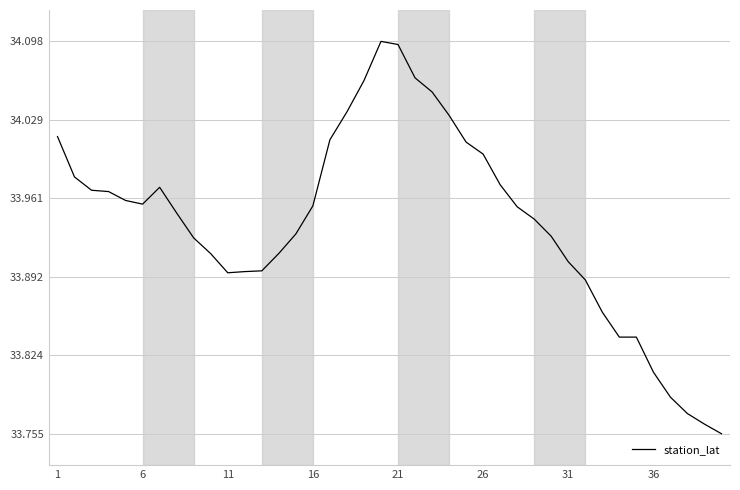

What is the difference between the maximum and minimum values?

0.3